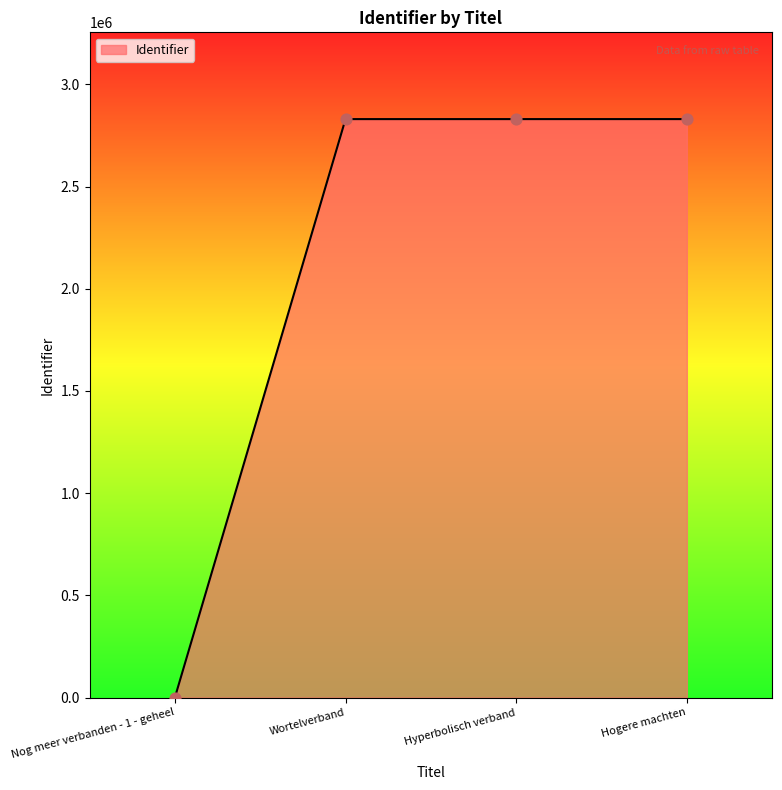

Between Nog meer verbanden - 1 - geheel and Wortelverband, which is larger?

Wortelverband